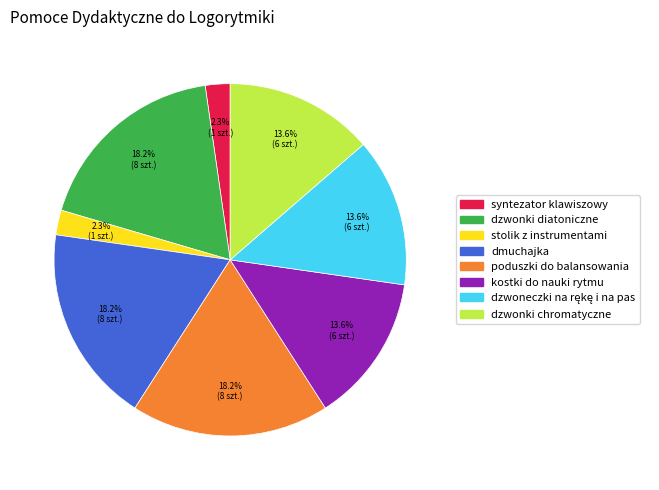

Does any single category account for the majority?

No